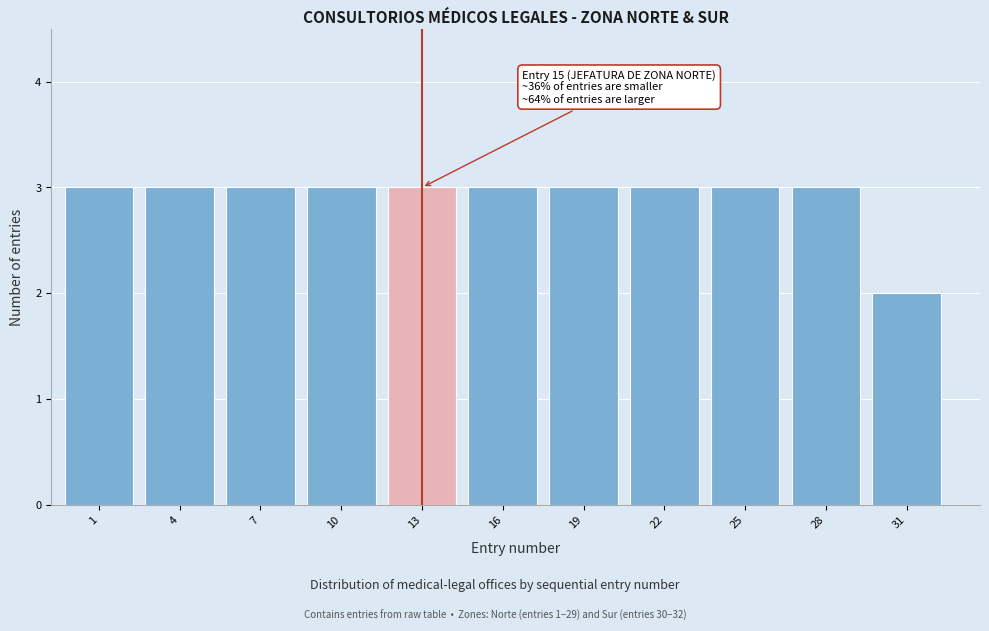

Reading right to left, extract all data points from this chart.

31=2	28=3	25=3	22=3	19=3	16=3	13=3	10=3	7=3	4=3	1=3